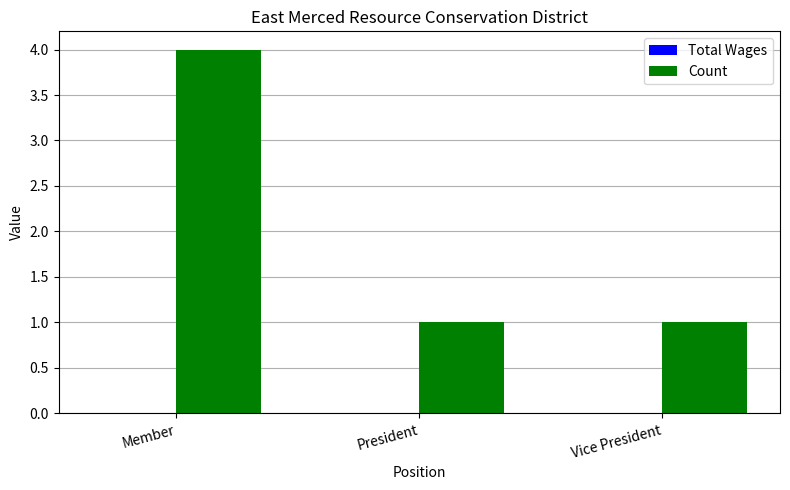

Reading left to right, transcribe all the data shown in this chart.

Member=4	President=1	Vice President=1